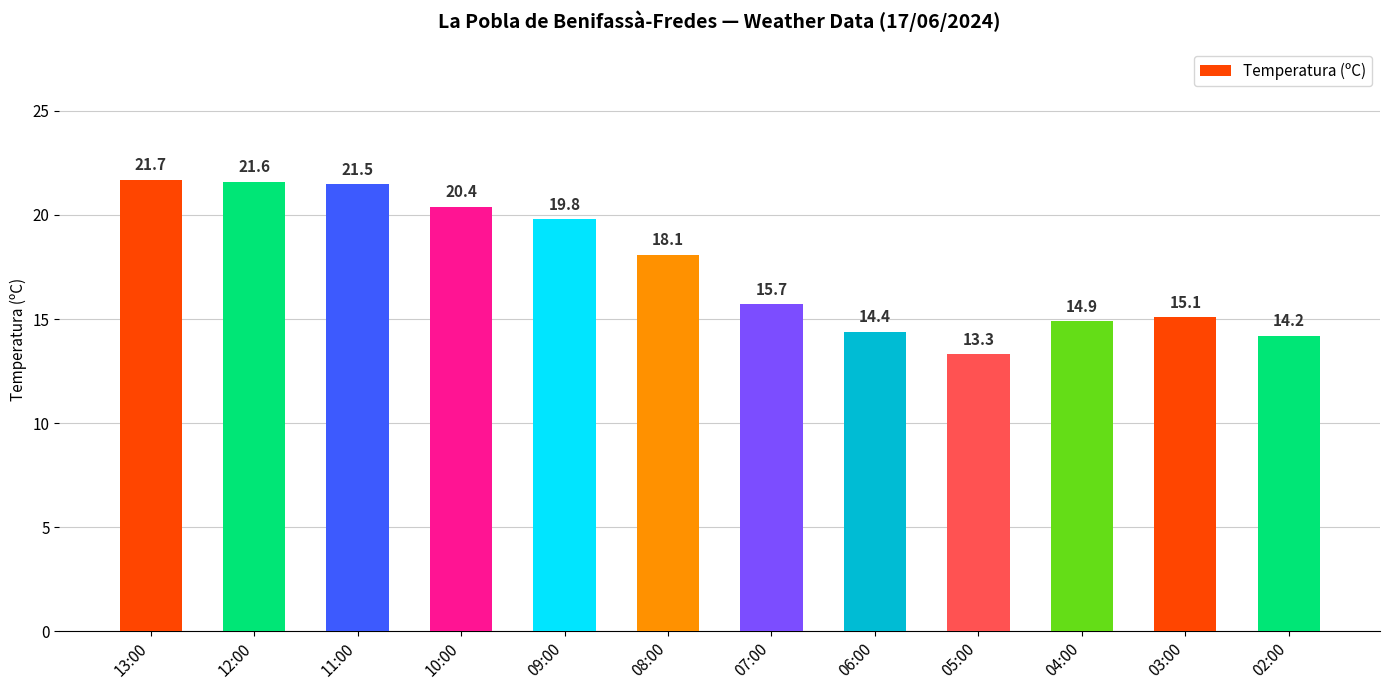

Which category has the lowest value across all series?

05:00